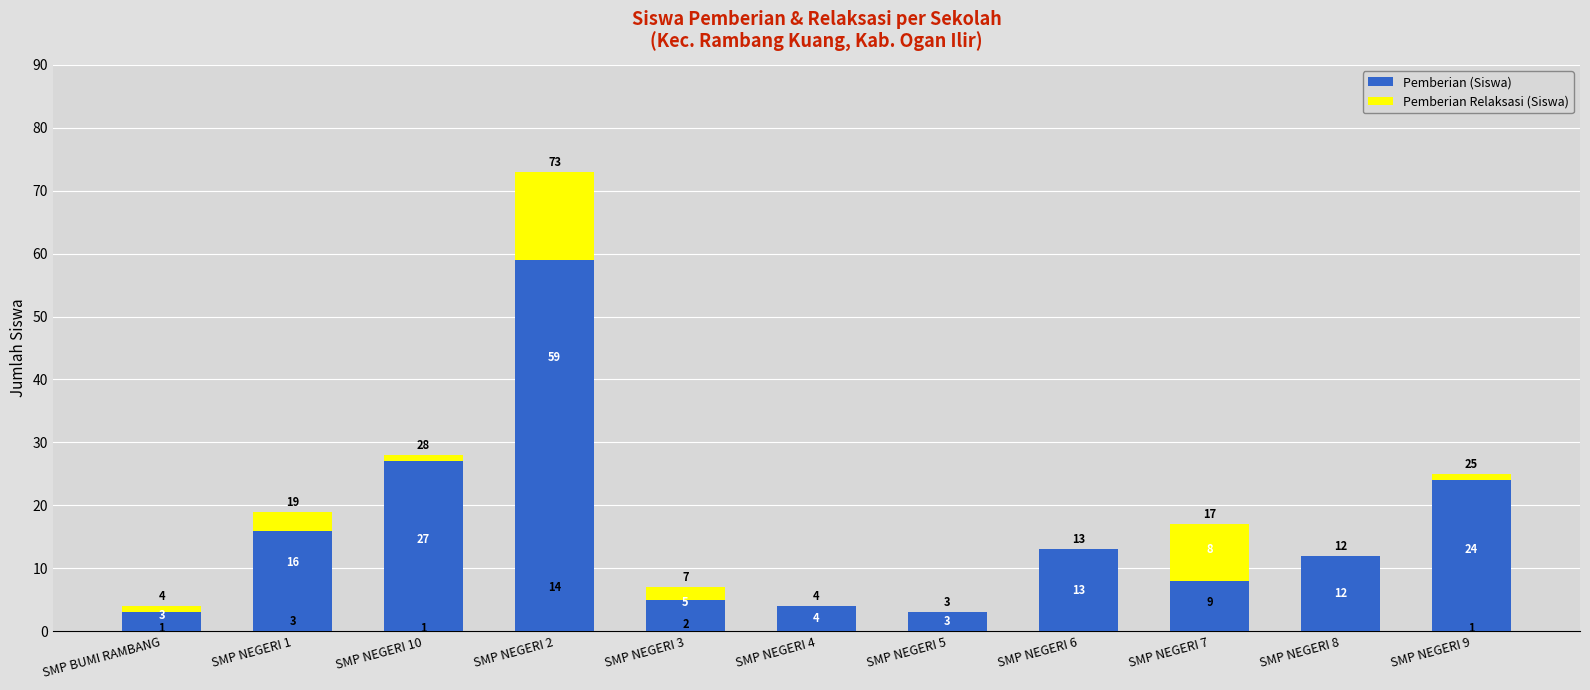

Reading right to left, what are the values for Pemberian (Siswa)?

SMP NEGERI 9=24	SMP NEGERI 8=12	SMP NEGERI 7=8	SMP NEGERI 6=13	SMP NEGERI 5=3	SMP NEGERI 4=4	SMP NEGERI 3=5	SMP NEGERI 2=59	SMP NEGERI 10=27	SMP NEGERI 1=16	SMP BUMI RAMBANG=3